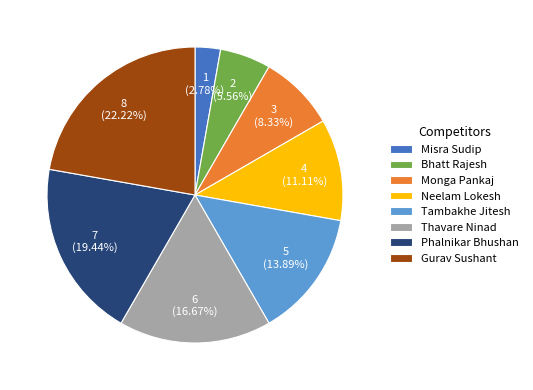

What percentage is the Bhatt Rajesh slice, to the nearest percent?

6%